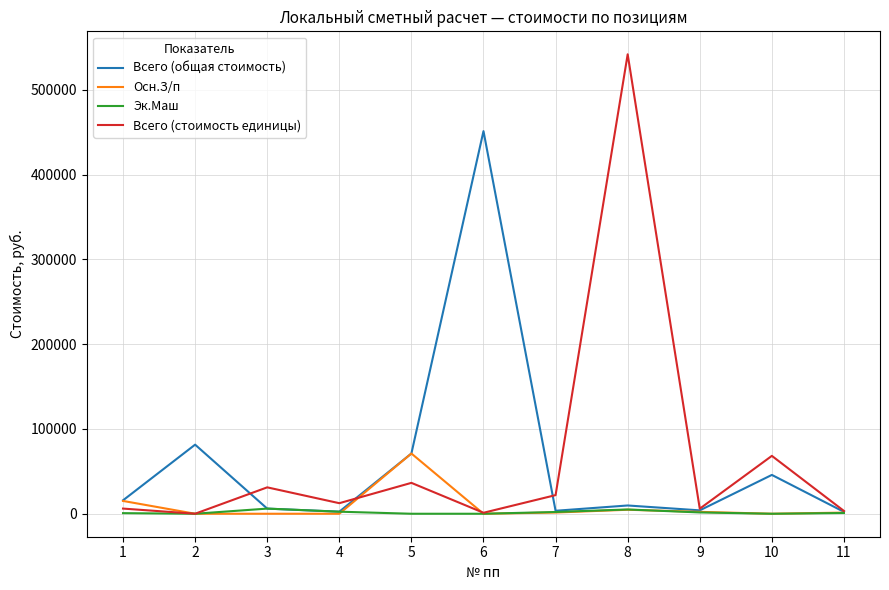

Between 5 and 9, which series saw the biggest shift?

Осн.З/п